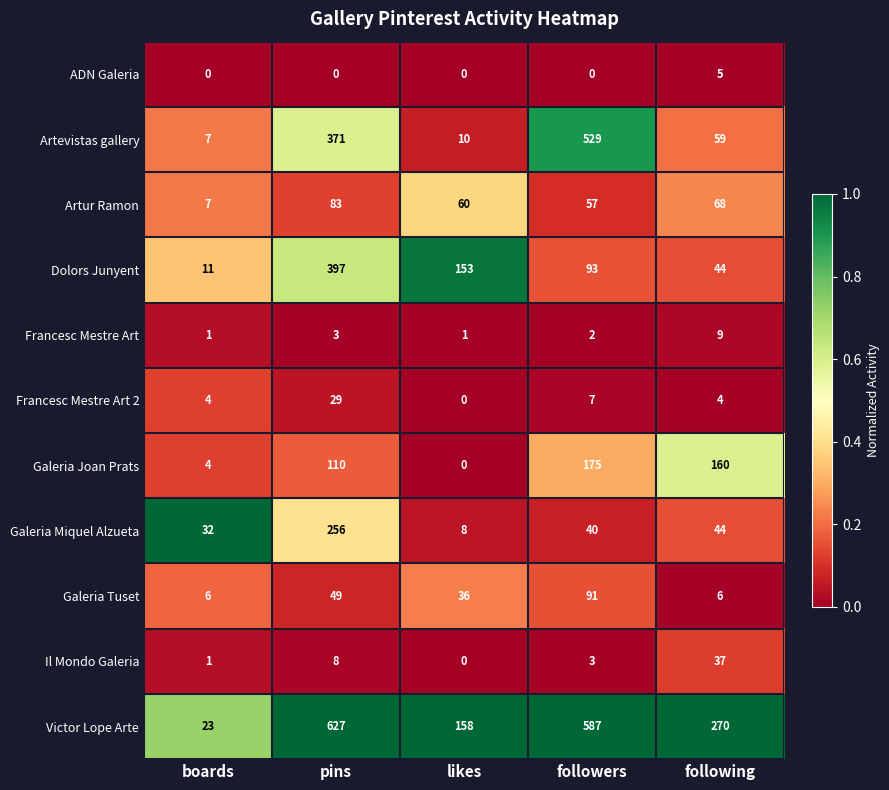

True or false: Galeria Joan Prats has a value of 6 at boards.

False